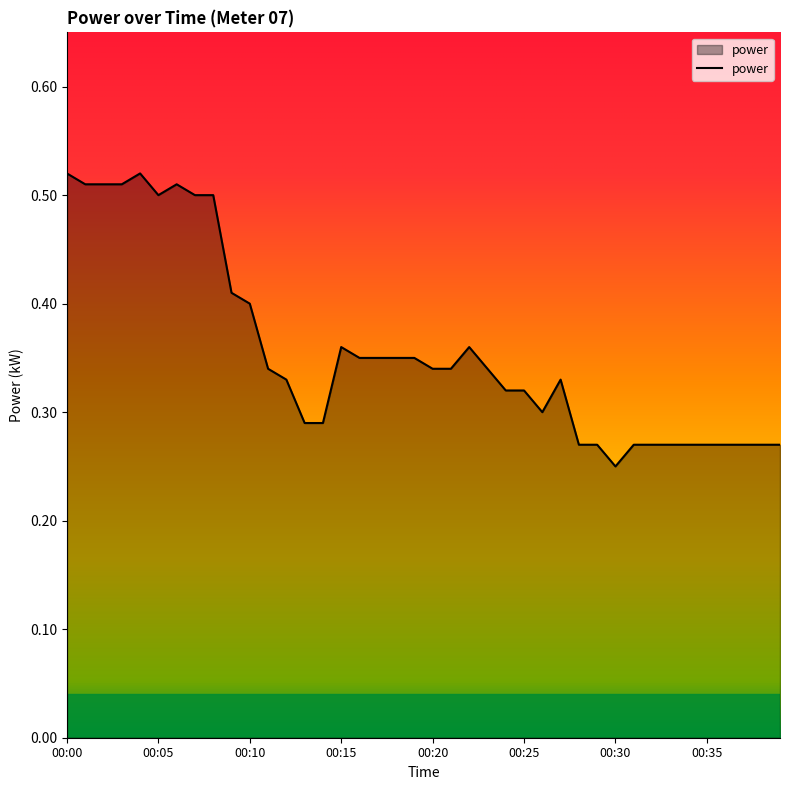

Is this an area chart (filled region under the line)?

Yes